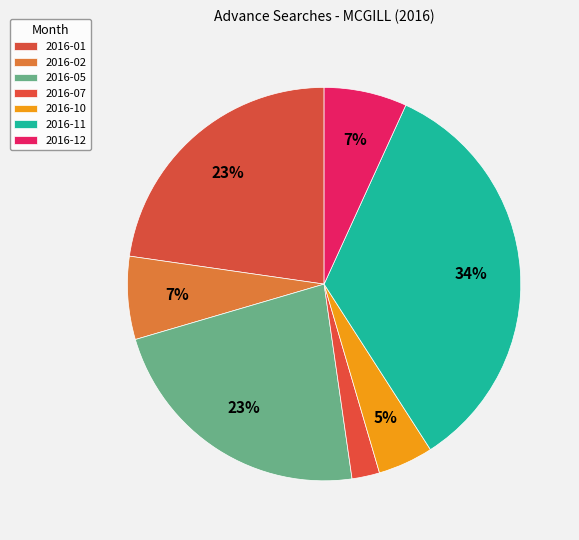

Which slice is the largest?

2016-11